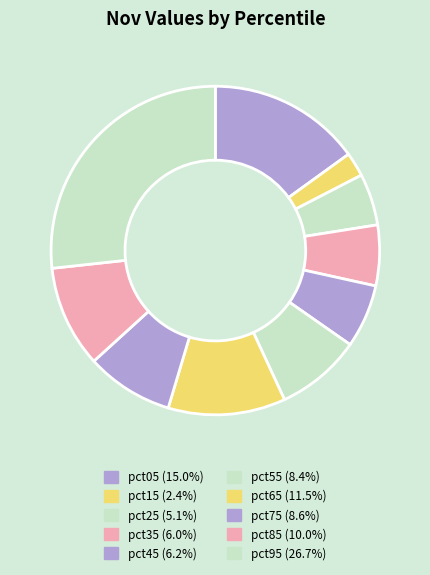

Is there a majority slice in this chart?

No